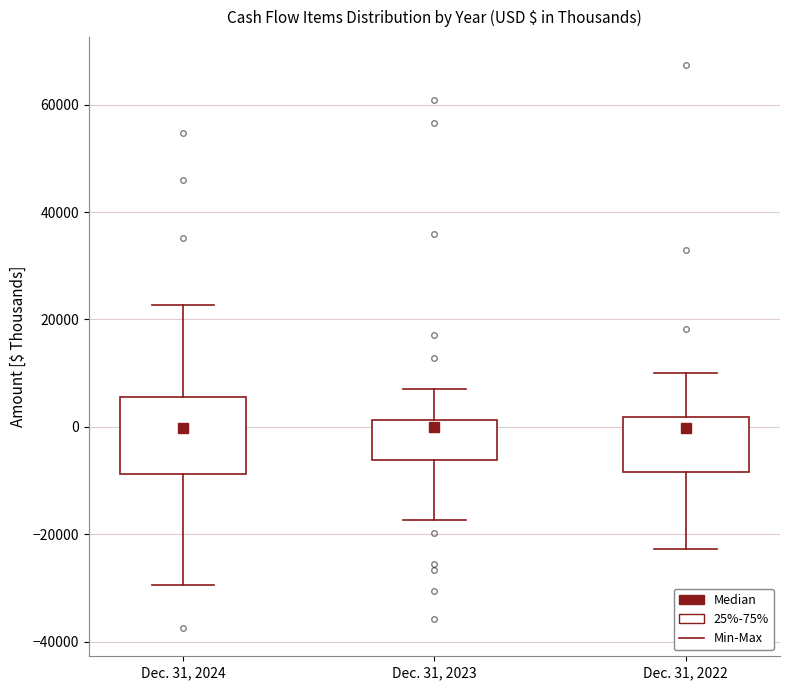

Reading left to right, read every box against the y-axis: the position of its median line, the range the box covers, and the ends of its whiskers. The values are not printed on the chart, so give them approximately, as read against the axis.

Dec. 31, 2024: median 0, box -8000 to 6000, whiskers -30000 to 22000
Dec. 31, 2023: median 0, box -6000 to 2000, whiskers -18000 to 6000
Dec. 31, 2022: median 0, box -8000 to 2000, whiskers -22000 to 10000